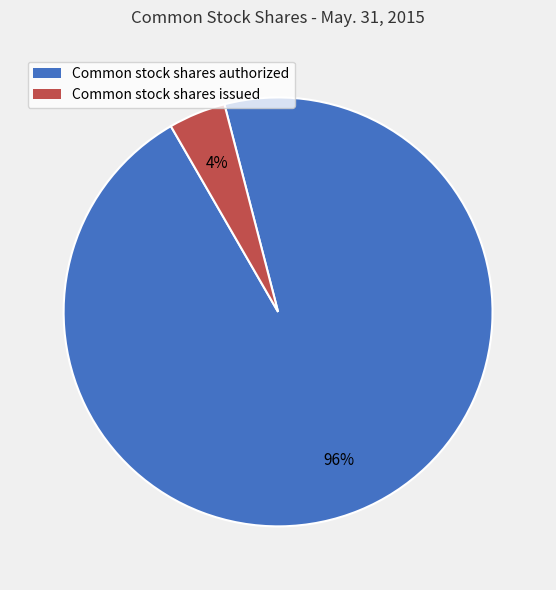

How many slices are in this pie chart?

2